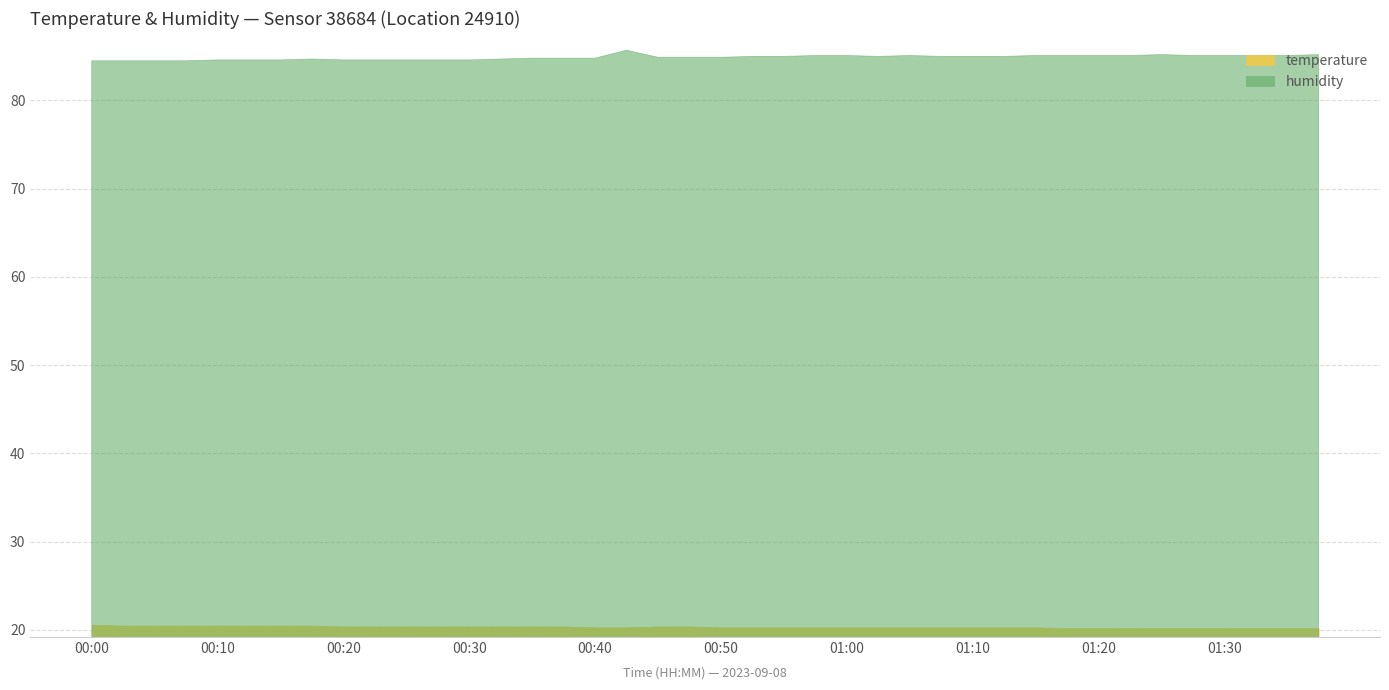

What is the value of the humidity point at the 7th from the left?

84.6